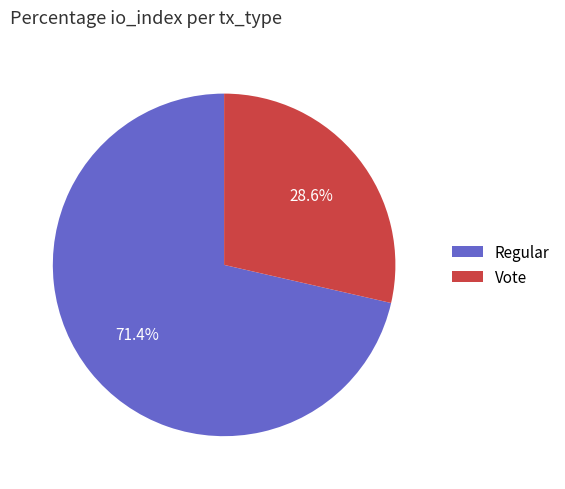

Combined, what portion of the pie is Vote and Regular?

100.0%